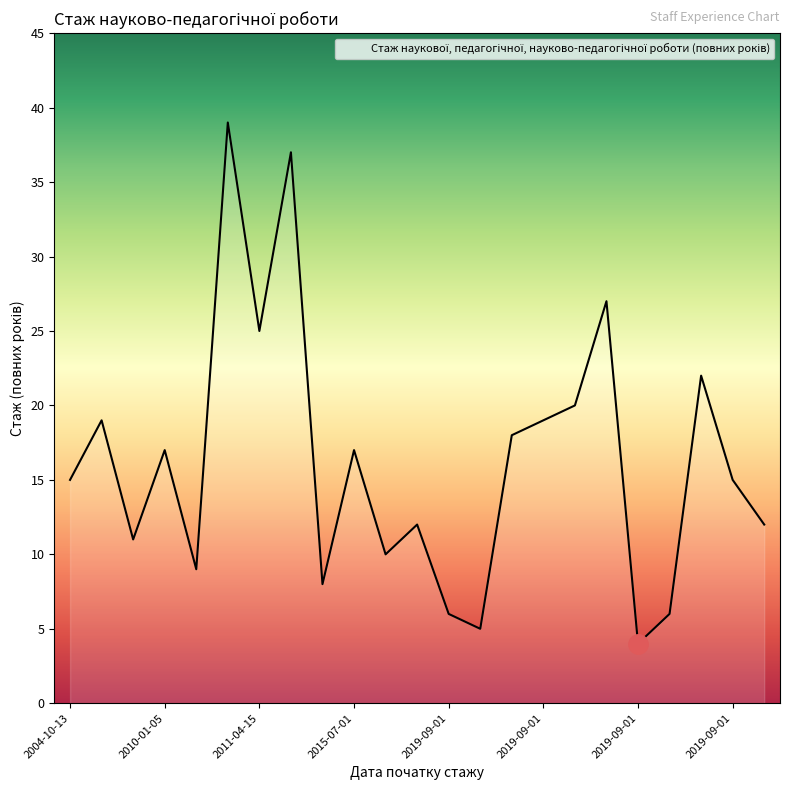

Does the chart display data point markers on the line(s)?

No